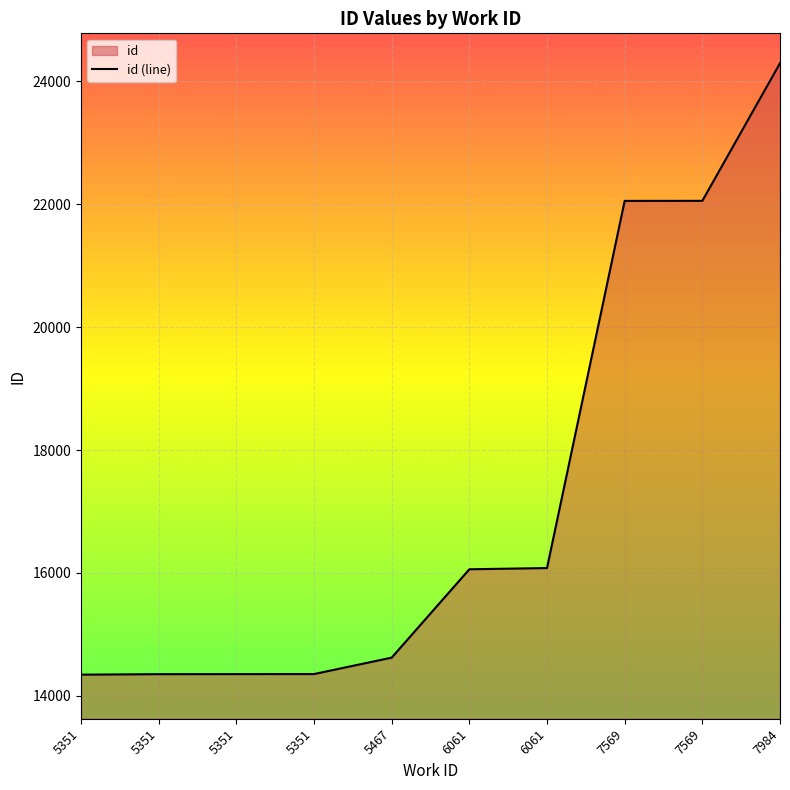

Rank the categories by value from highest to lowest.

7984, 7569, 7569, 6061, 6061, 5467, 5351, 5351, 5351, 5351